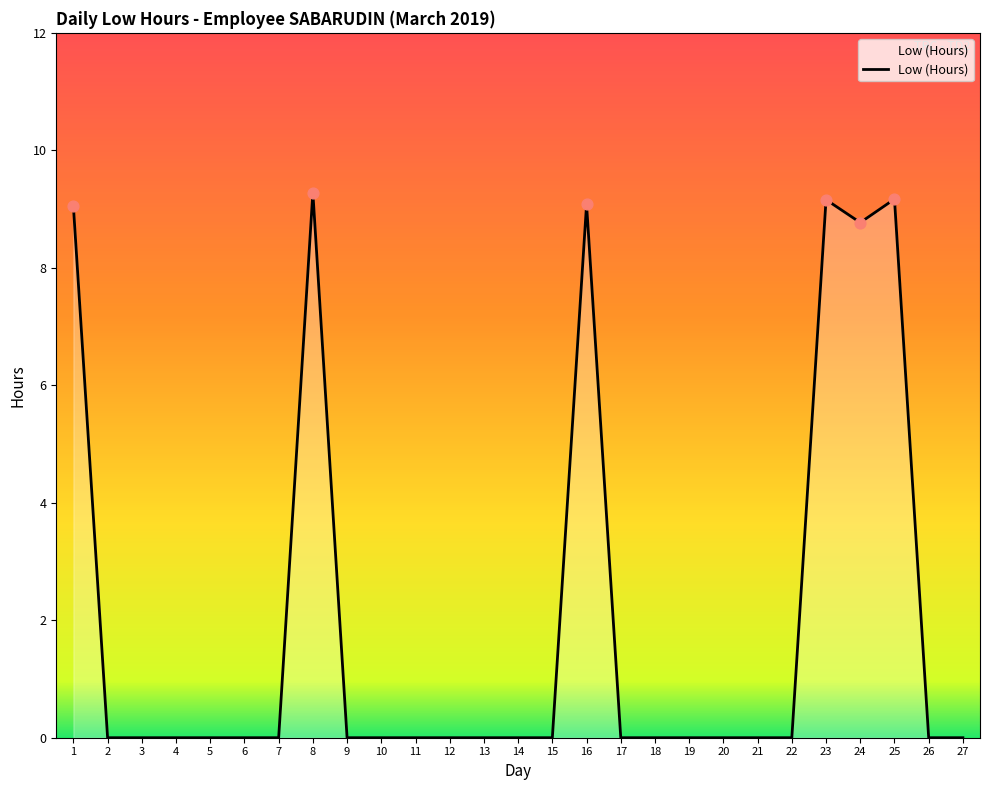

What is the change in value from 5 to 23?

+9.2